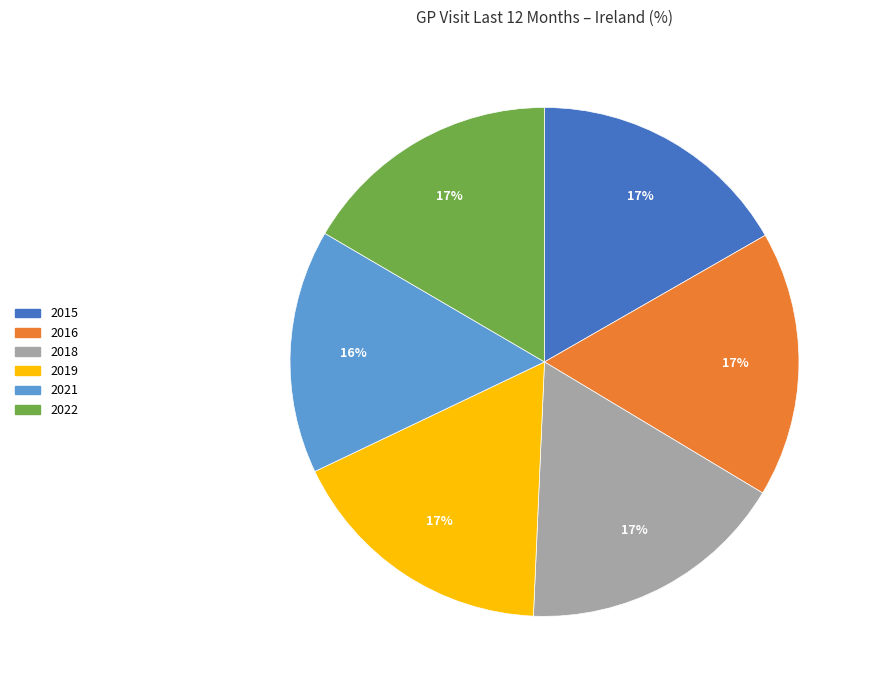

Which slice is the smallest?

2021